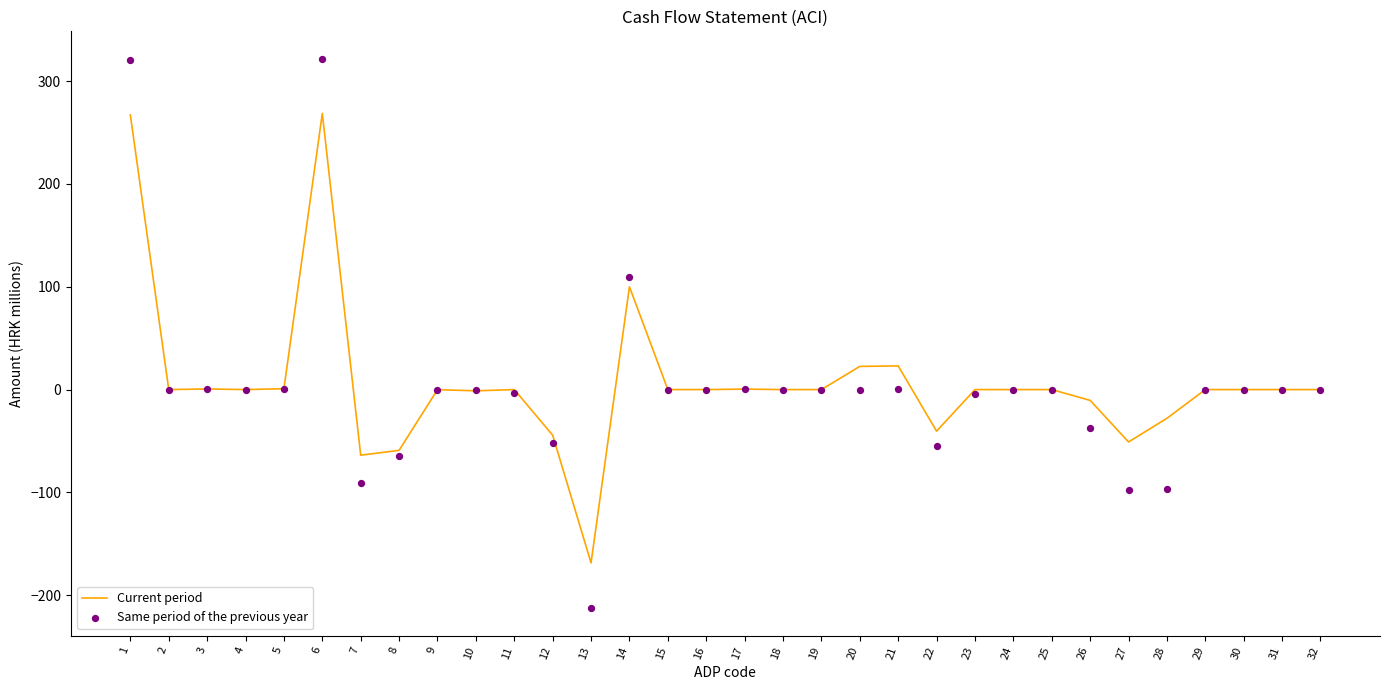

Which series contains the lowest Y value?

Same period of the previous year